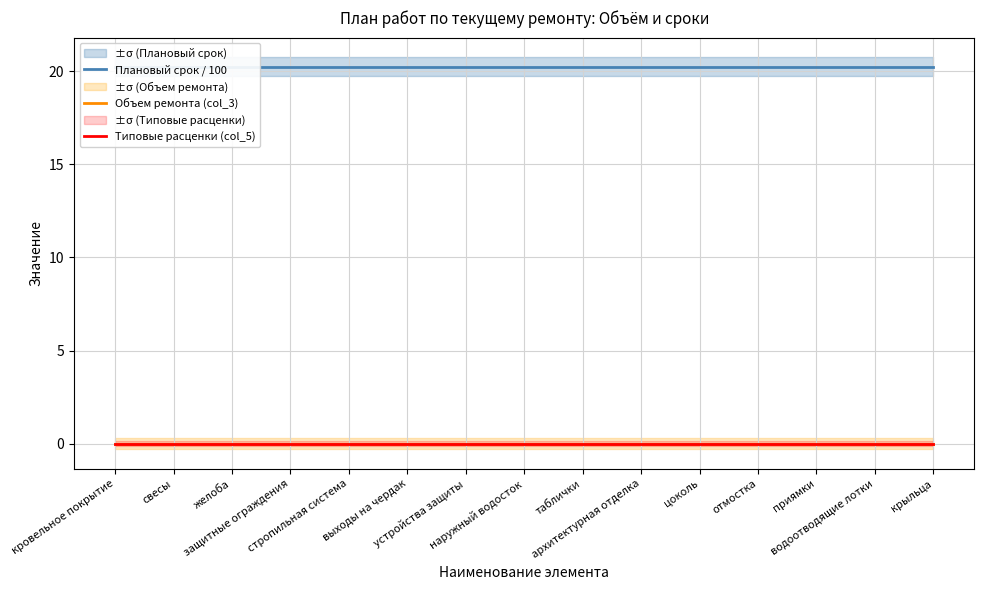

True or false: Типовые расценки (col_5) and Объем ремонта (col_3) intersect in this chart.

False